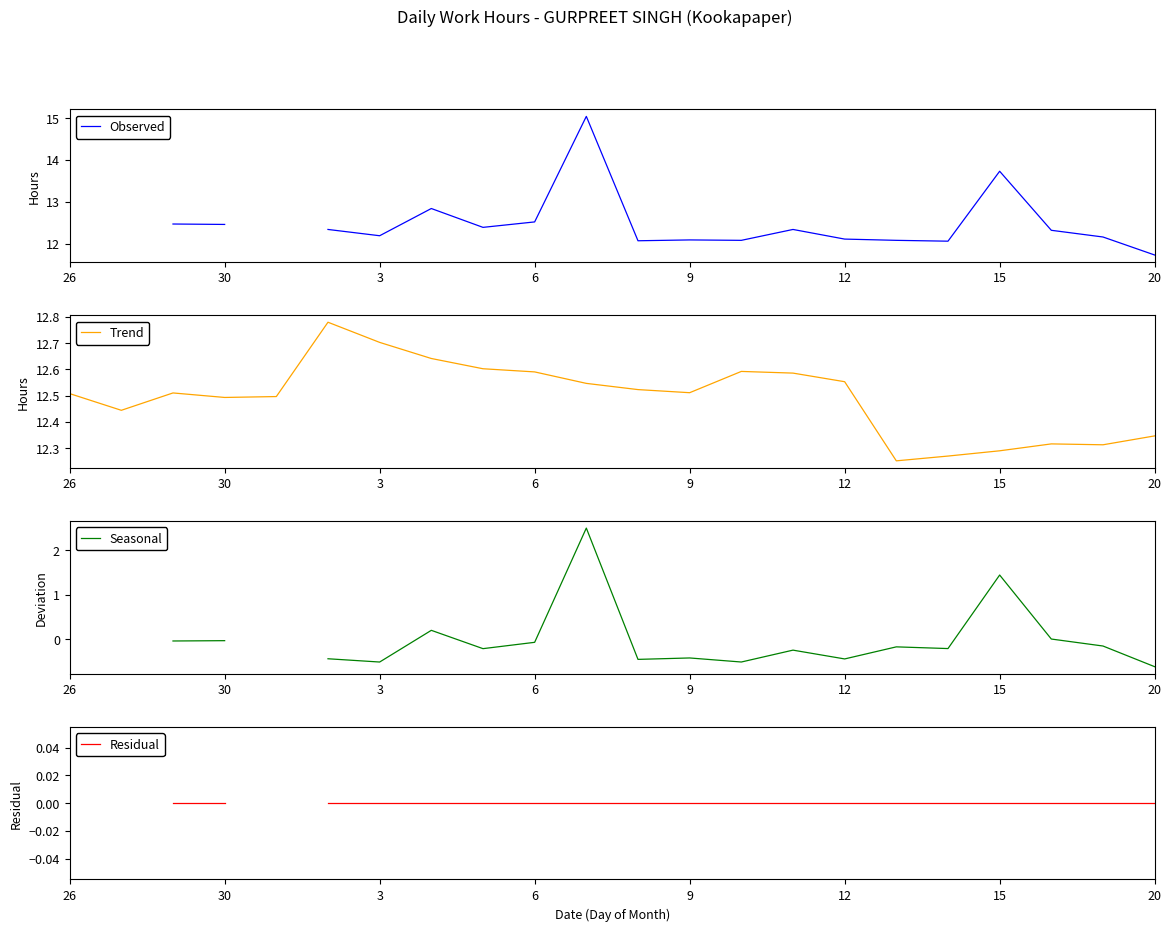

True or false: Trend has a value of 17.2 at 3.

False